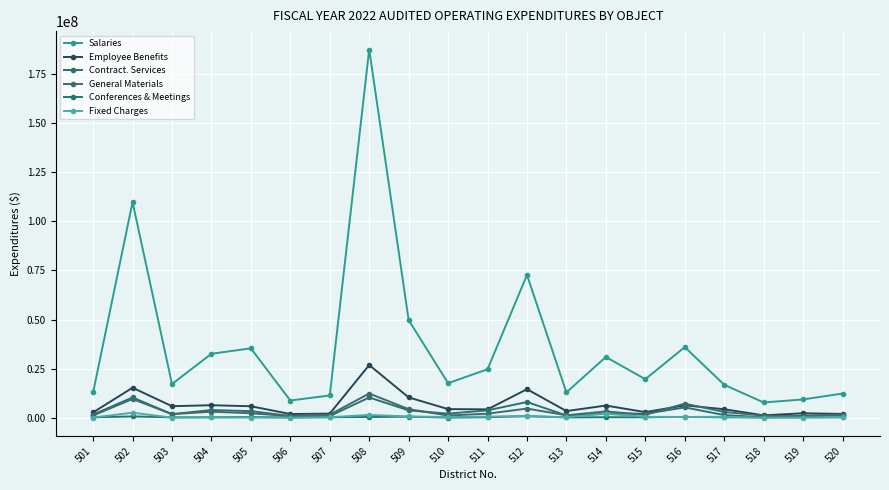

Count the number of categories in the chart.

20